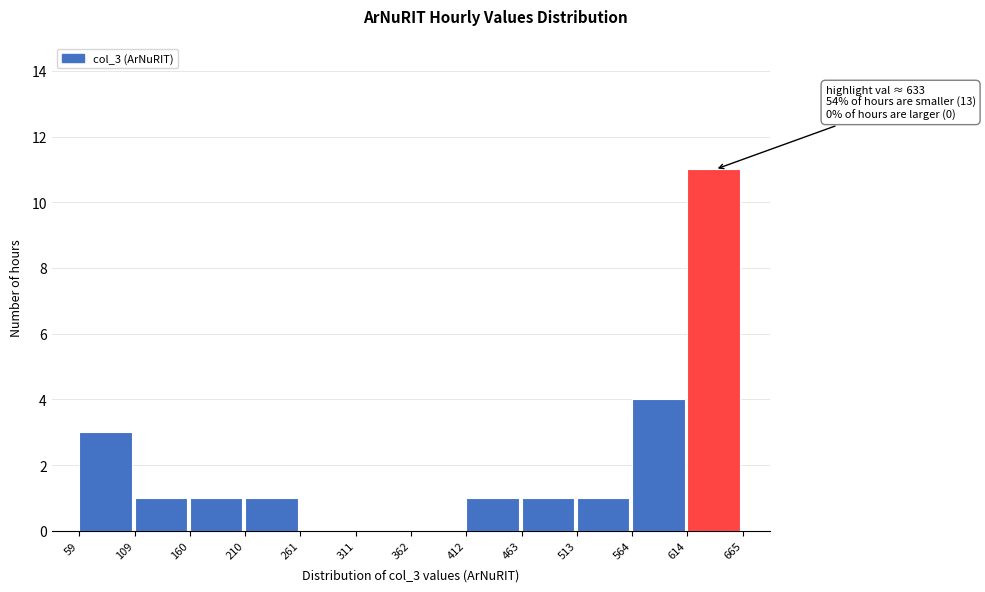

Over which range of the x-axis is the bar tallest?

614 to 665